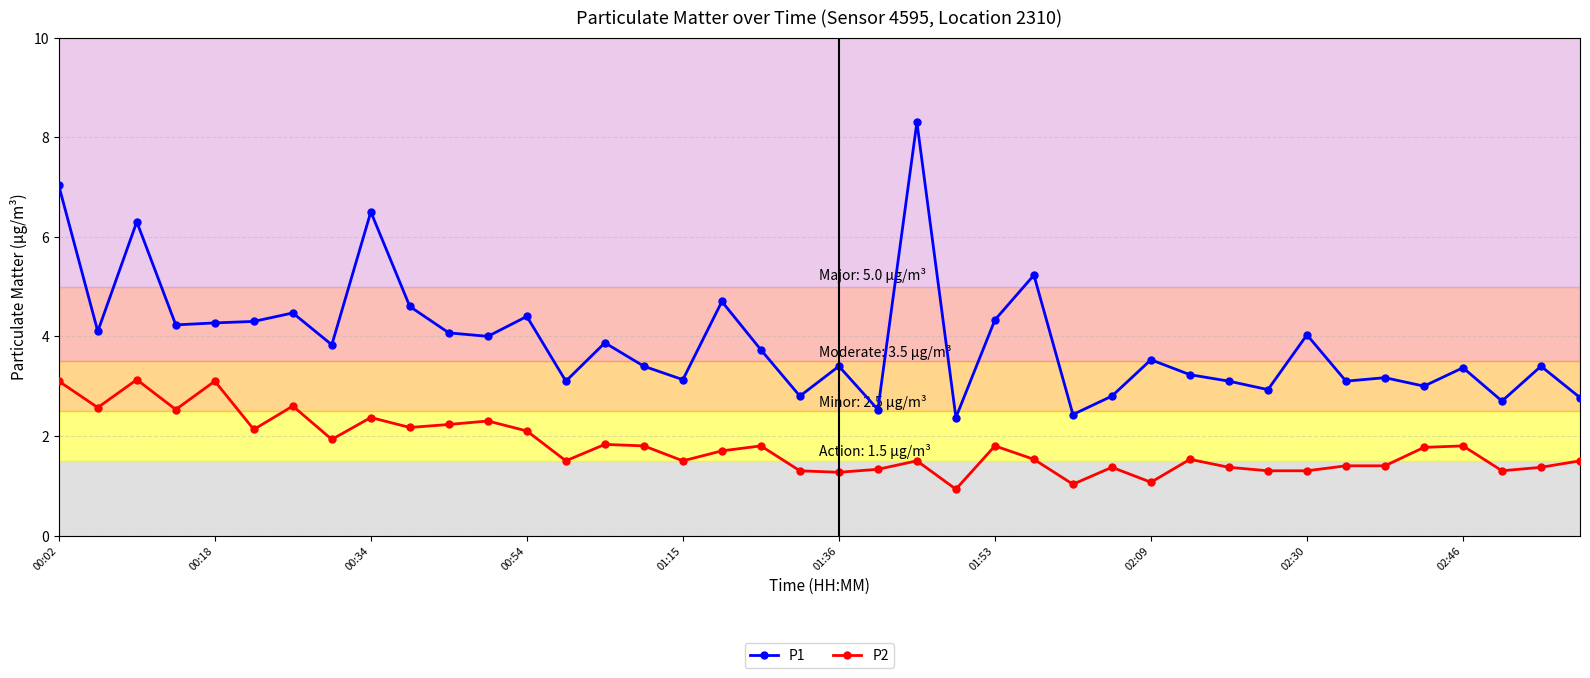

Which series has the largest range (max minus min)?

P1